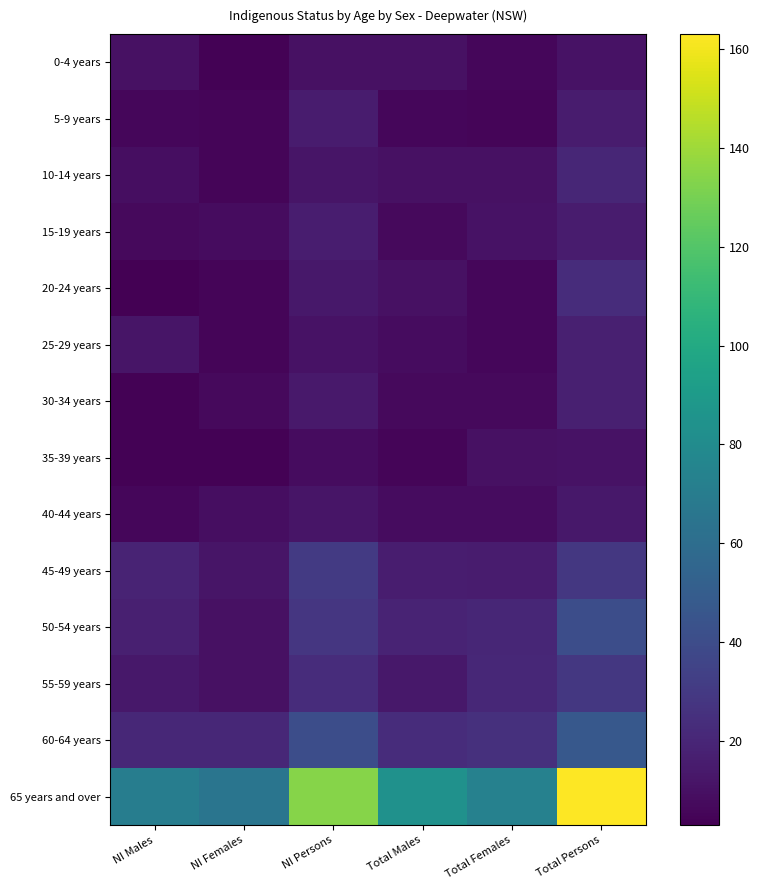

Which series changed the most between Total Males and Total Persons?

65 years and over